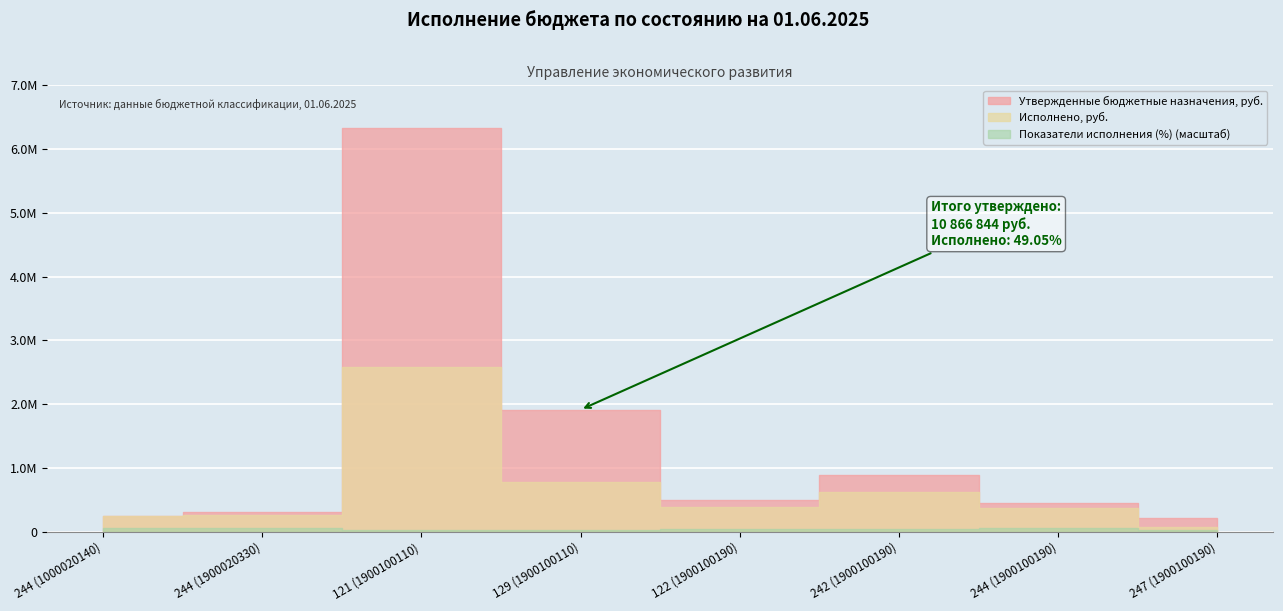

What position from the left is 244 (1000020140)?

1